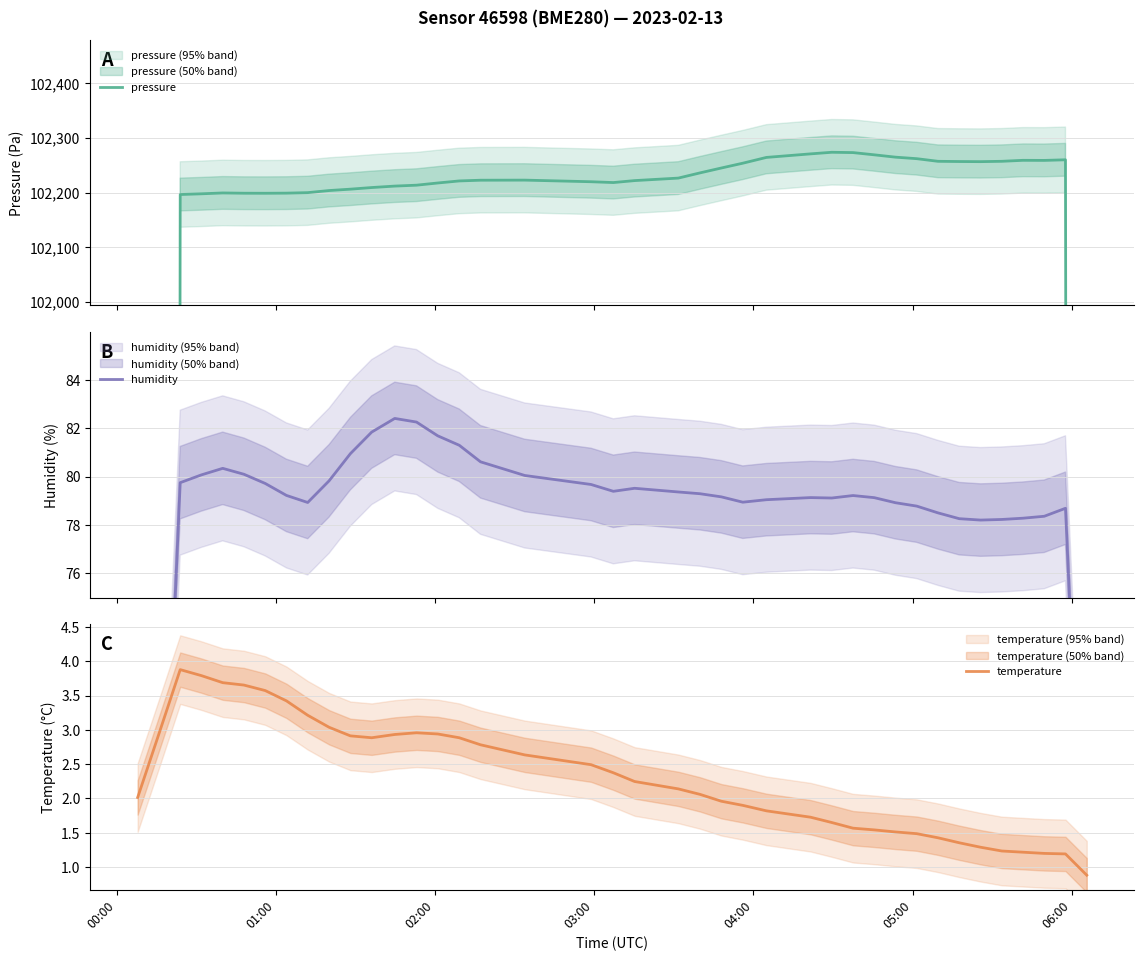

What is the maximum value for temperature?

3.9